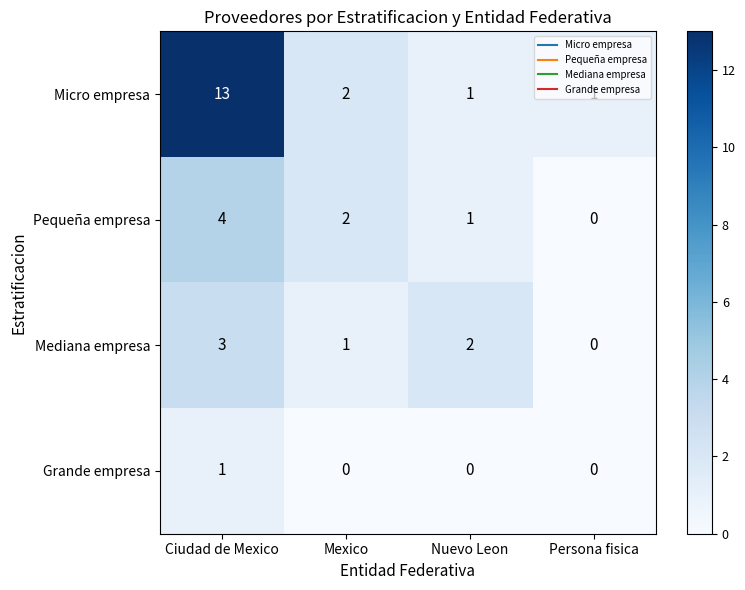

Count the Mediana empresa values in the range 1 to 3.

3